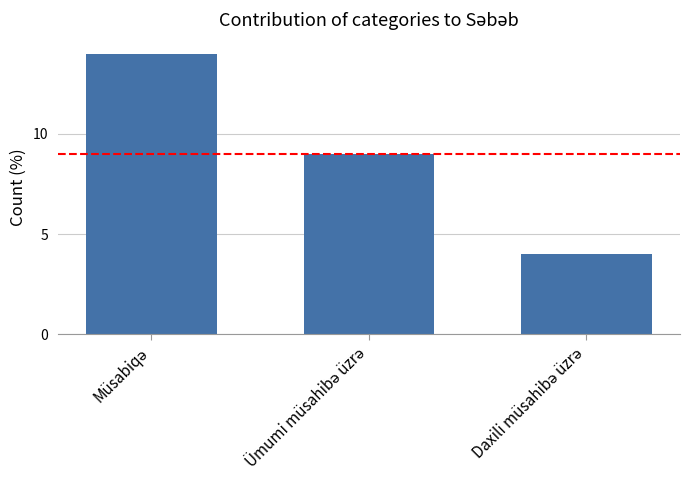

What is the minimum value shown in the chart?

4